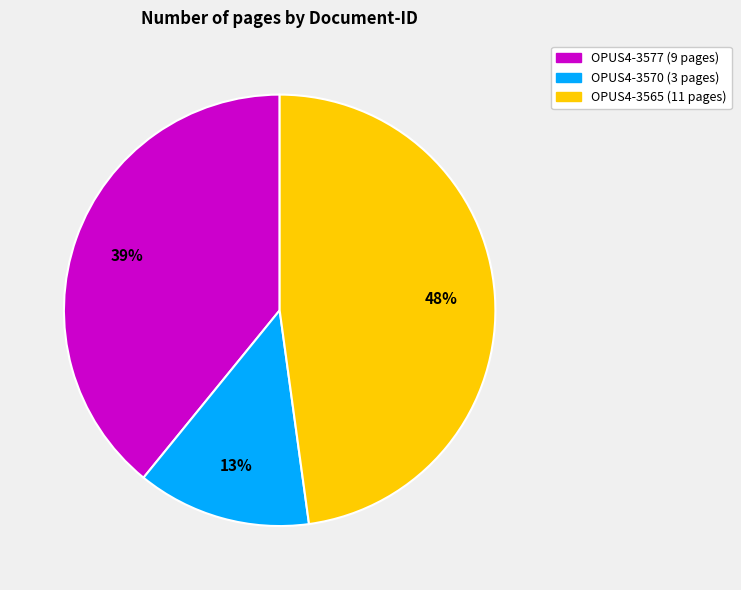

Count the number of slices in the pie.

3